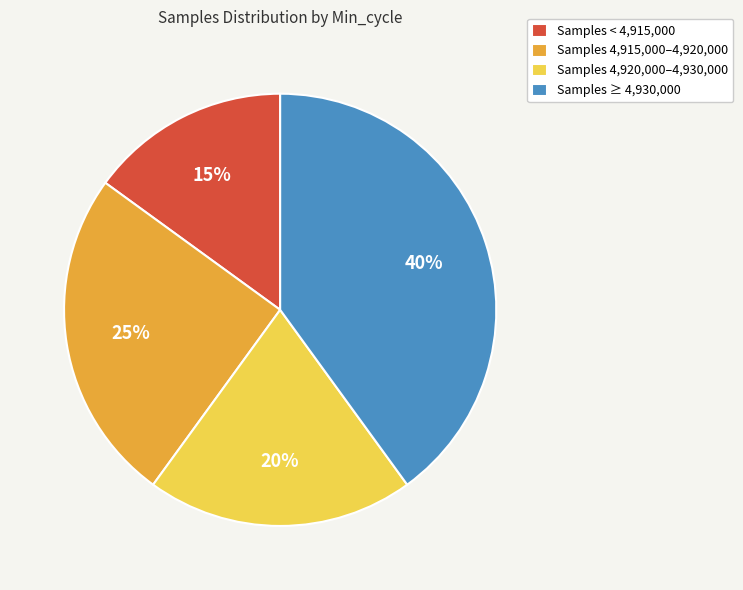

To the nearest percent, what percentage of the pie is Samples 4,920,000–4,930,000?

20%